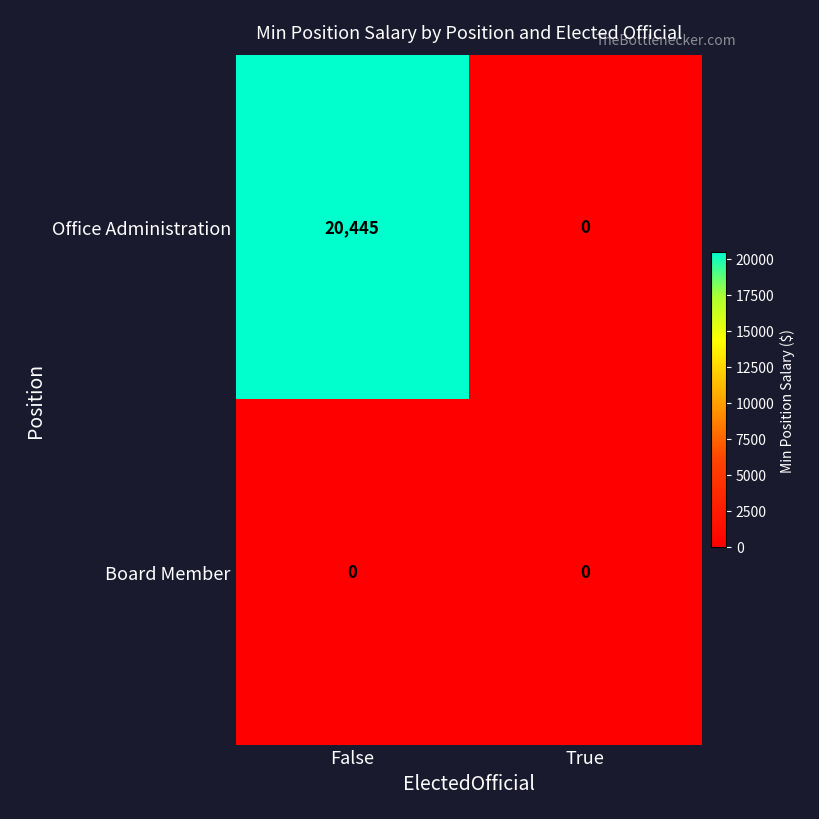

What is the greatest value displayed?

20445